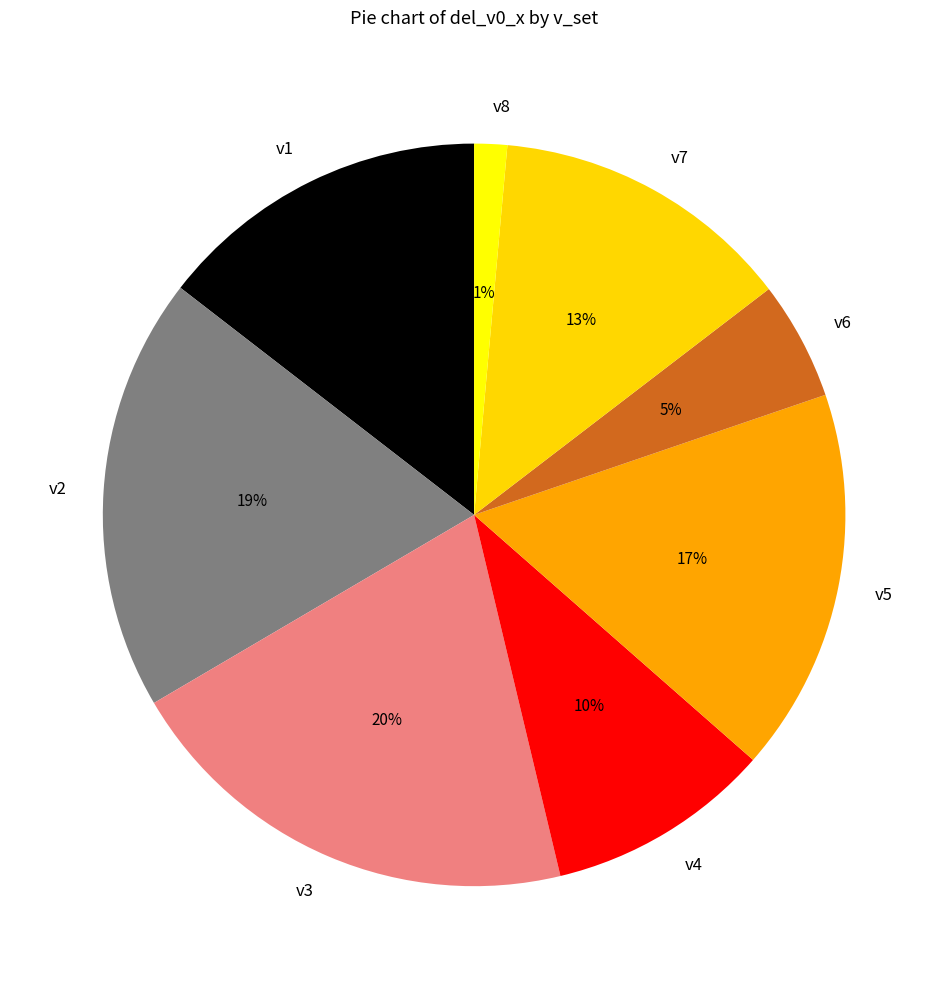

Between v4 and v1, which is larger?

v1